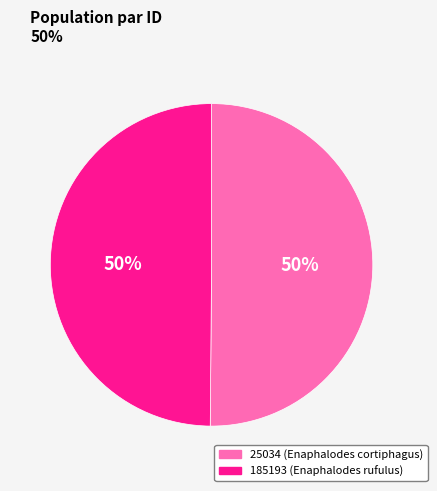

To the nearest percent, what is the average slice percentage?

50%